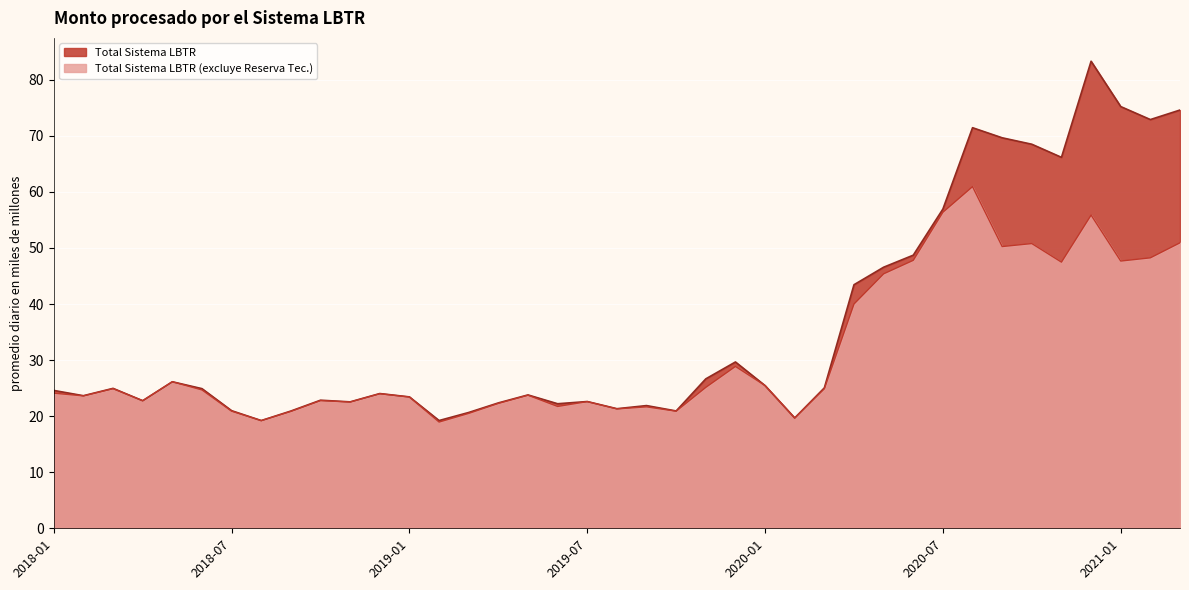

True or false: Total Sistema LBTR has a value of 46.6 at 2020-05.

True